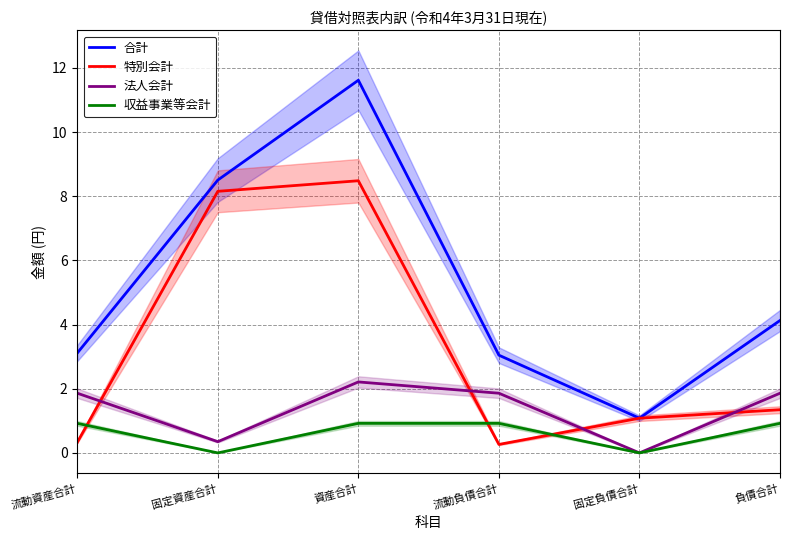

Does the chart display data point markers on the line(s)?

No